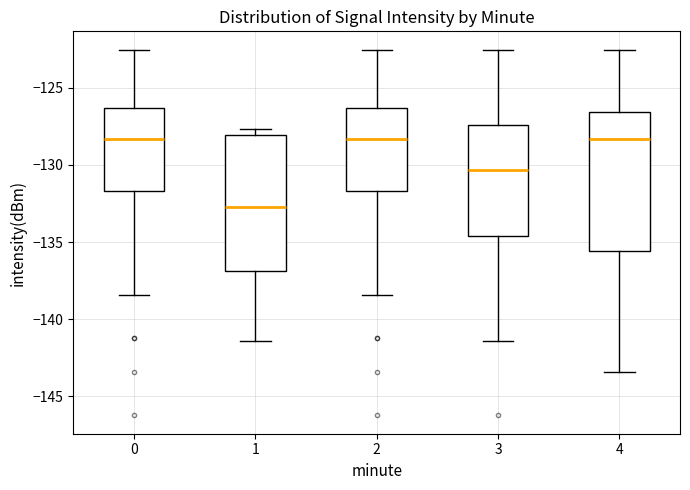

Reading left to right, read every box against the y-axis: the position of its median line, the range the box covers, and the ends of its whiskers. The values are not printed on the chart, so give them approximately, as read against the axis.

0: median -128.5, box -131.5 to -126.5, whiskers -138.5 to -122.5
1: median -132.5, box -137.0 to -128.0, whiskers -141.5 to -127.5
2: median -128.5, box -131.5 to -126.5, whiskers -138.5 to -122.5
3: median -130.5, box -134.5 to -127.5, whiskers -141.5 to -122.5
4: median -128.5, box -135.5 to -126.5, whiskers -143.5 to -122.5